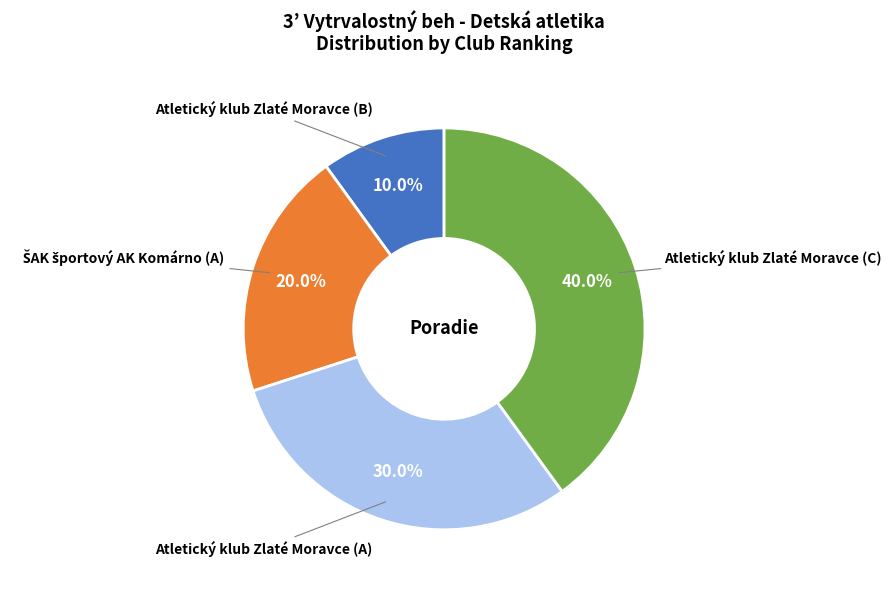

To the nearest percent, what is the difference between the largest and smallest slice percentages?

30%